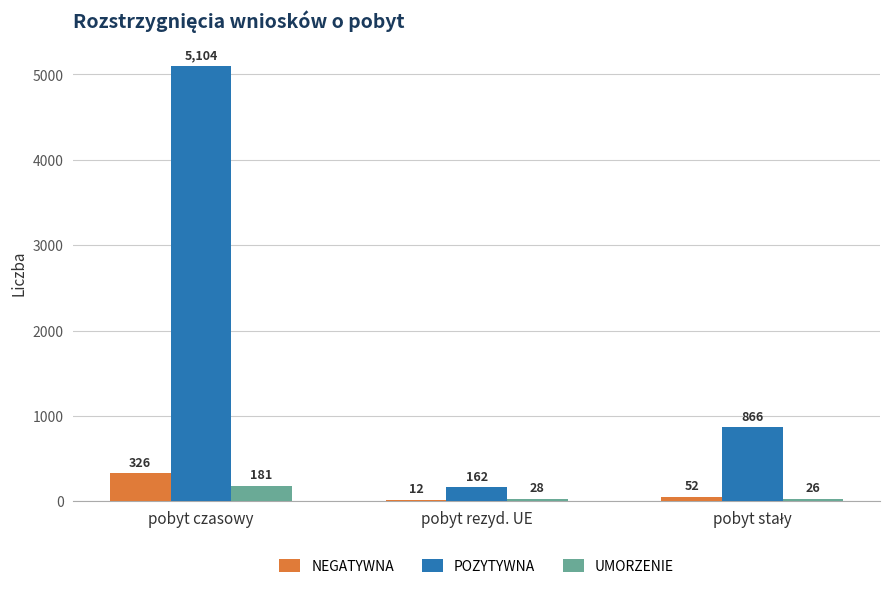

What are all the series names shown in the legend?

NEGATYWNA, POZYTYWNA, UMORZENIE